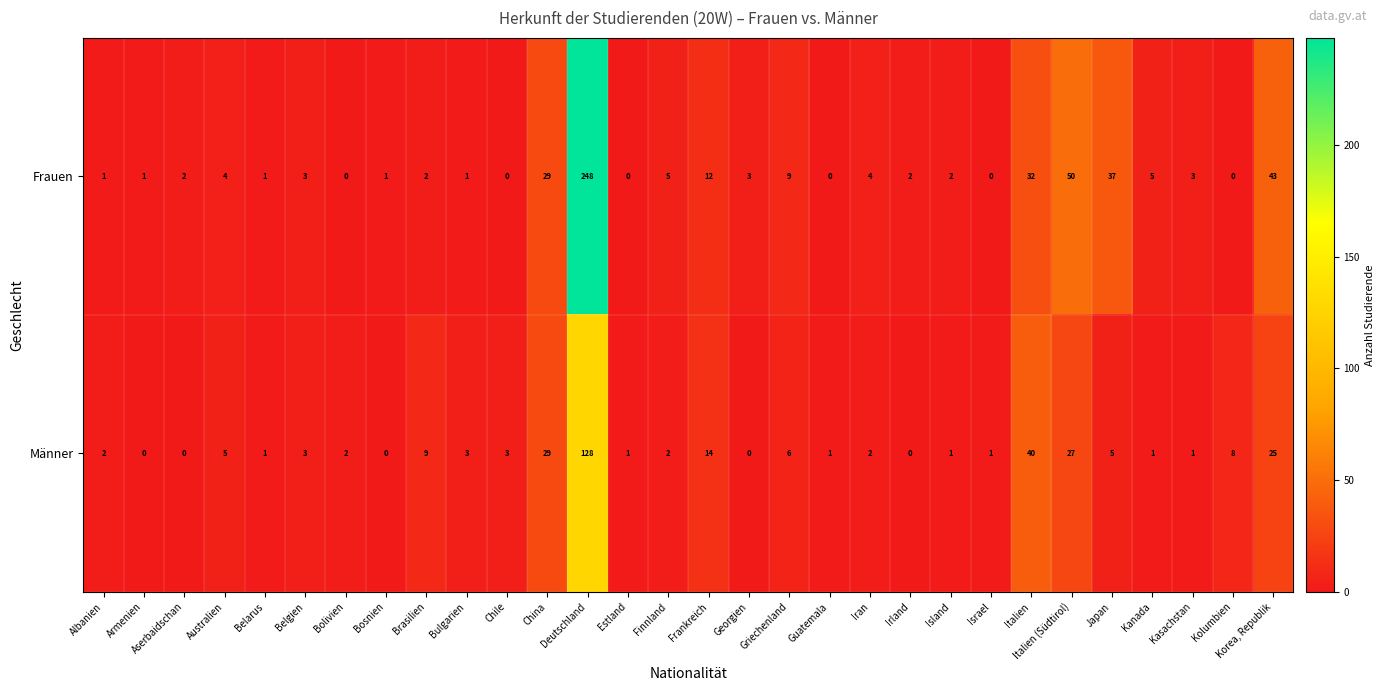

True or false: Männer has a value of 2 at Bolivien.

True